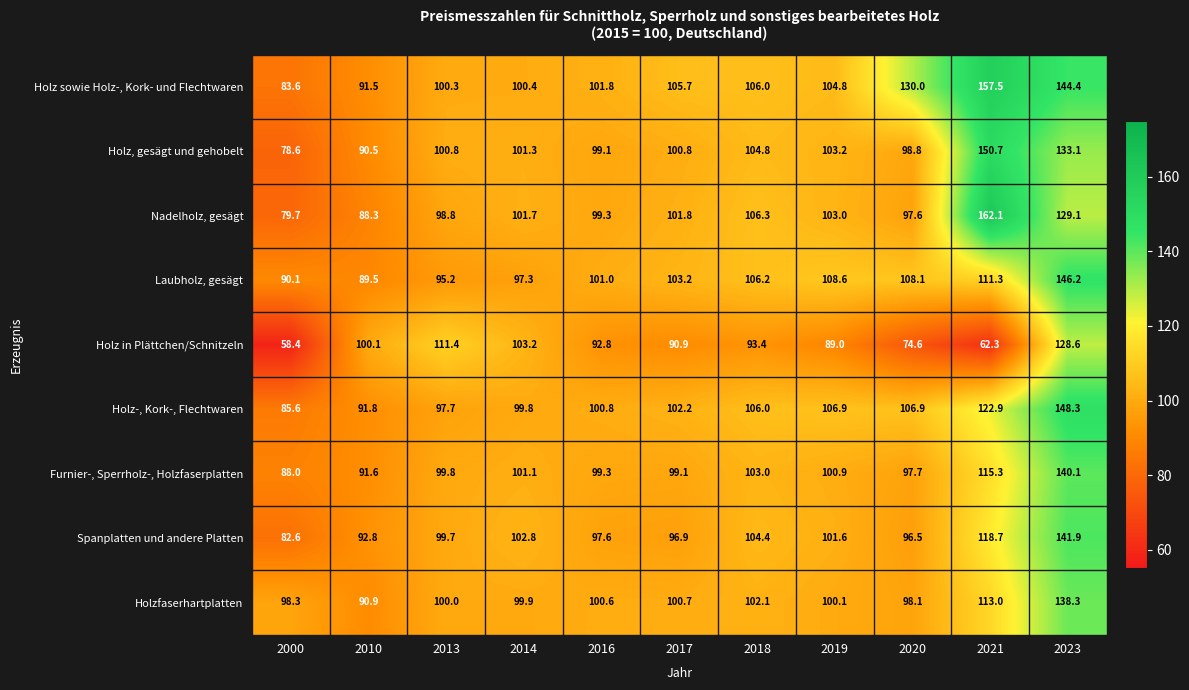

Which series has the largest total across all categories?

Holz sowie Holz-, Kork- und Flechtwaren